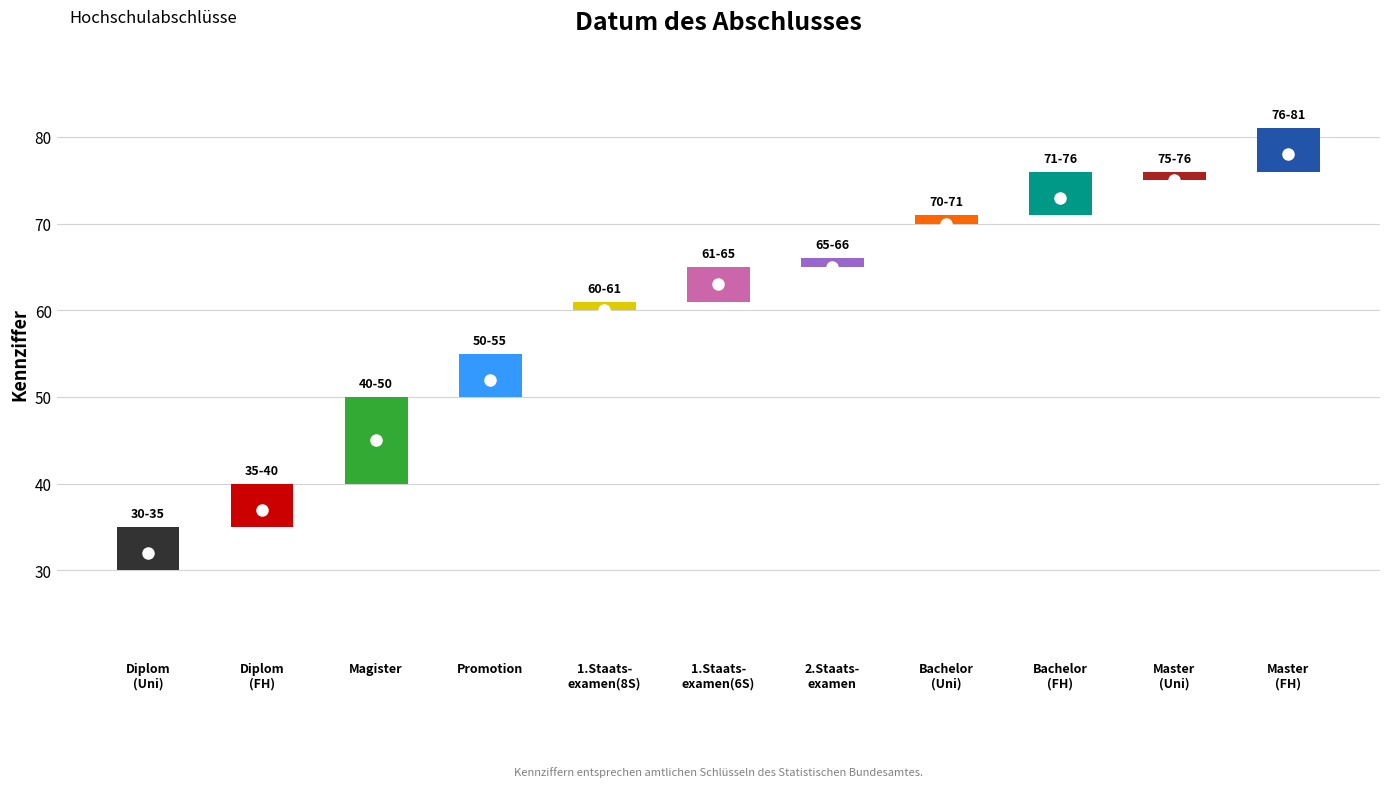

Reading right to left, extract all data points from this chart.

low: 76	75	71	70	65	61	60	50	40	35	30
high: 81	76	76	71	66	65	61	55	50	40	35
mid: 78	75	73	70	65	63	60	52	45	37	32